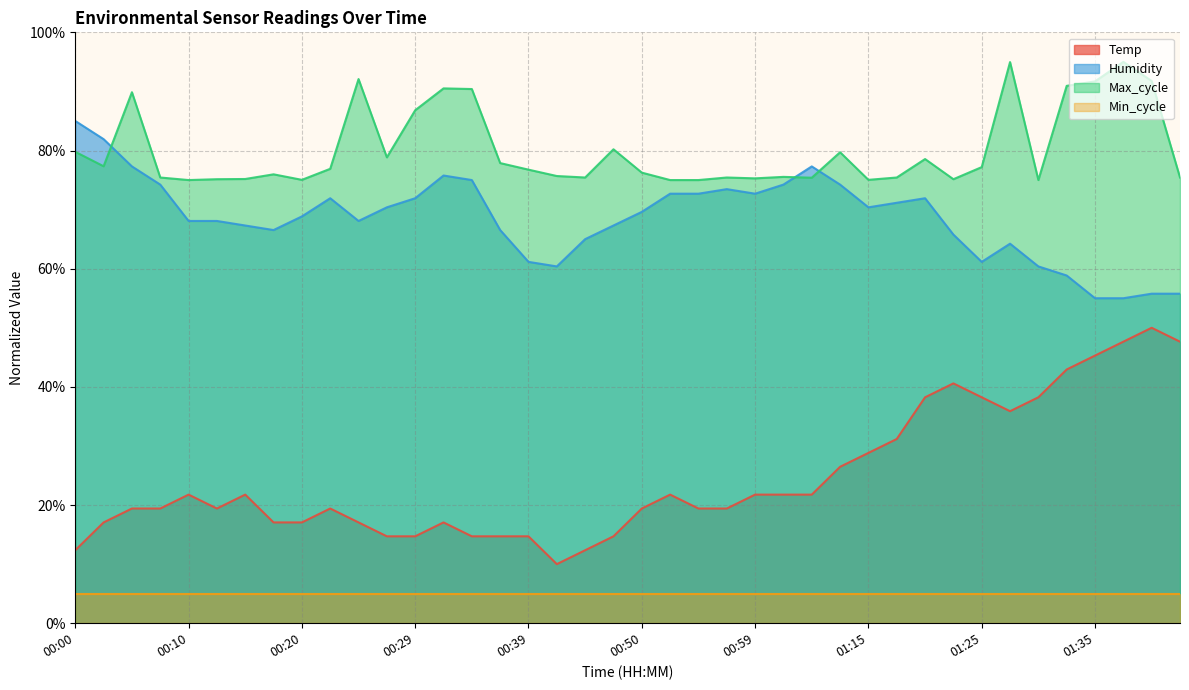

What is the sum of all Max_cycle values?

3204.0